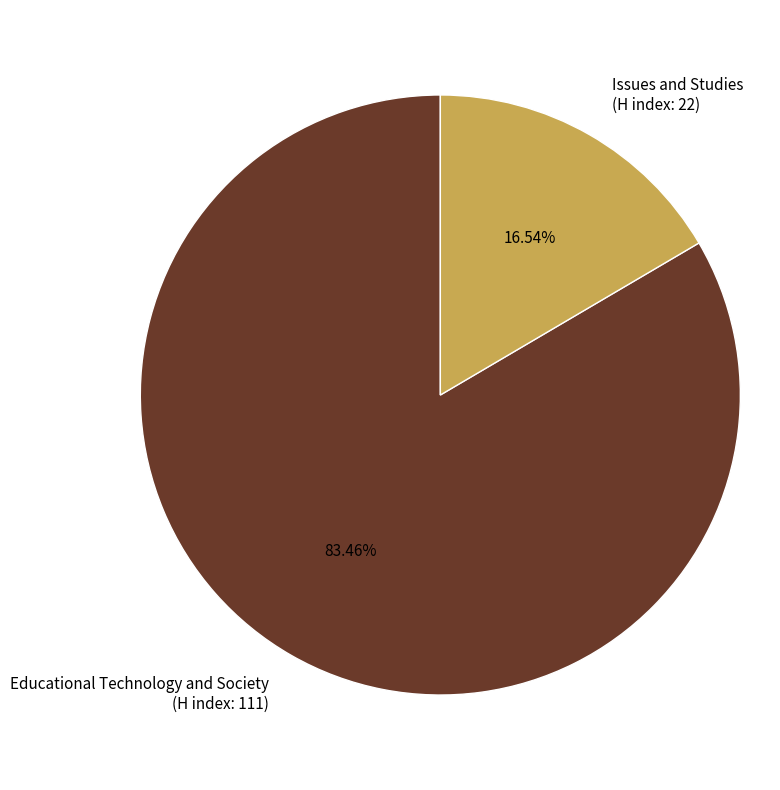

Rank the categories by value from lowest to highest.

Issues and Studies (H index: 22), Educational Technology and Society (H index: 111)